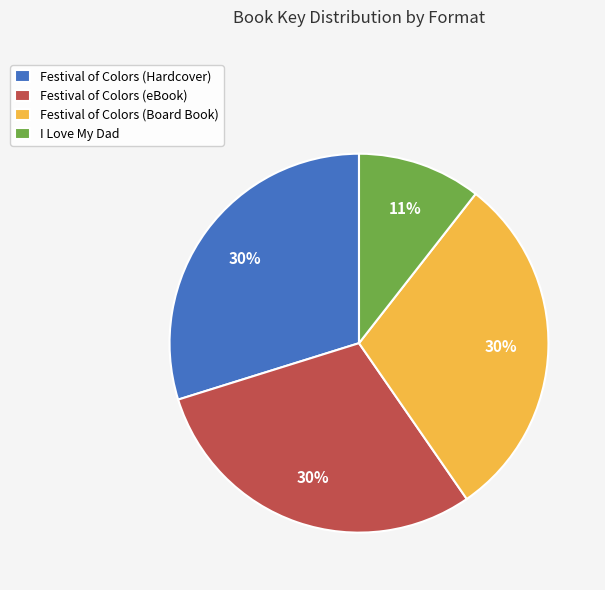

Which slice is the smallest?

I Love My Dad